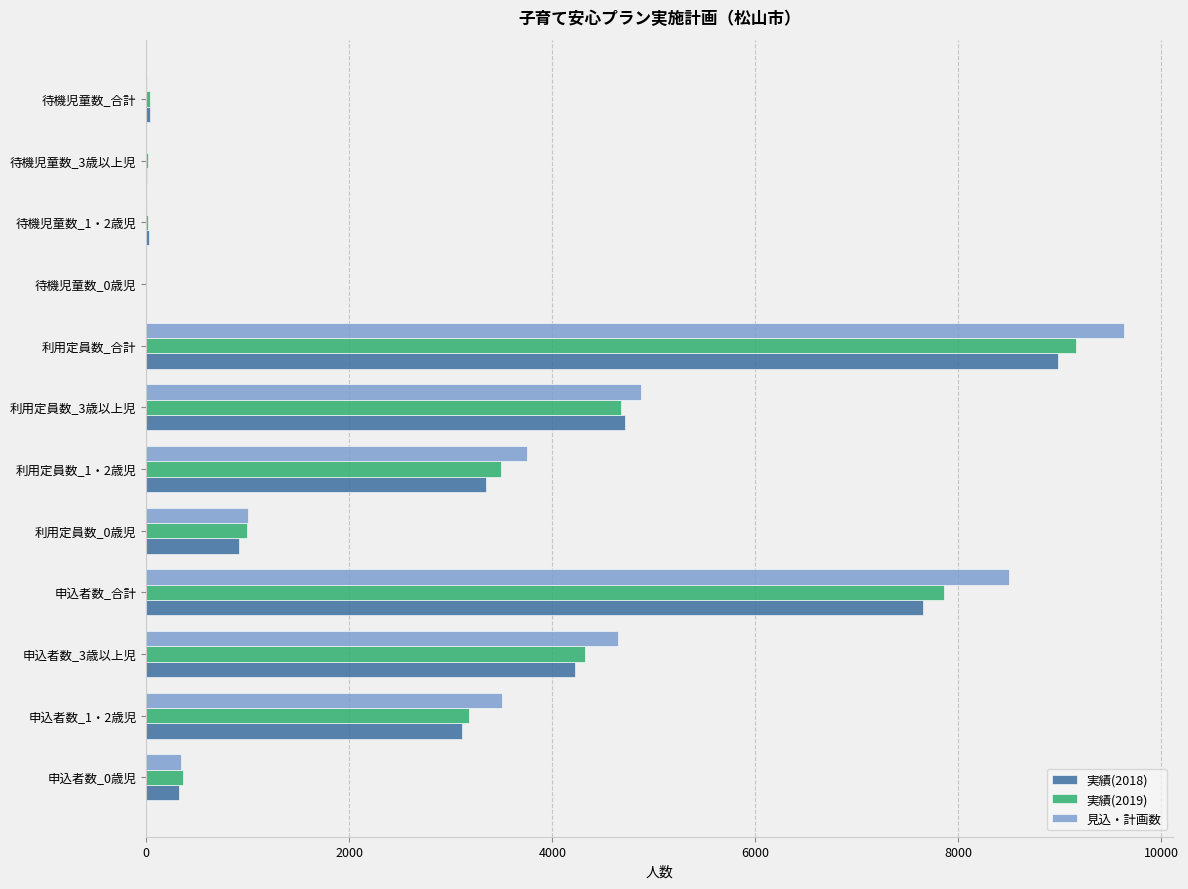

At which category does the chart reach its peak across all series?

利用定員数_合計